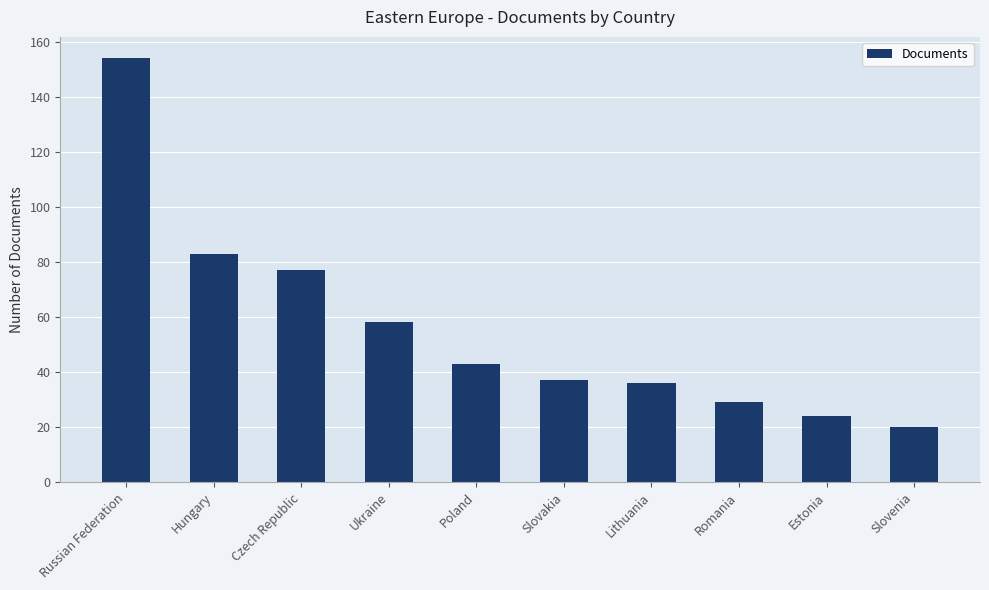

The value at Ukraine is 31. True or false?

False